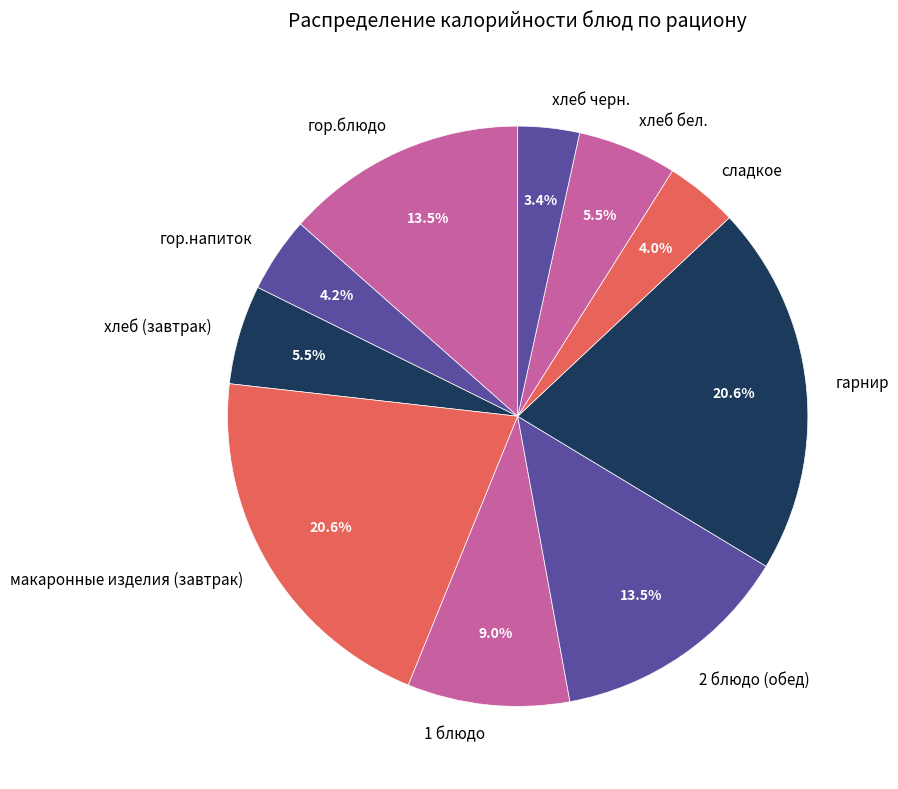

Does хлеб бел. account for over 50% of the chart?

No